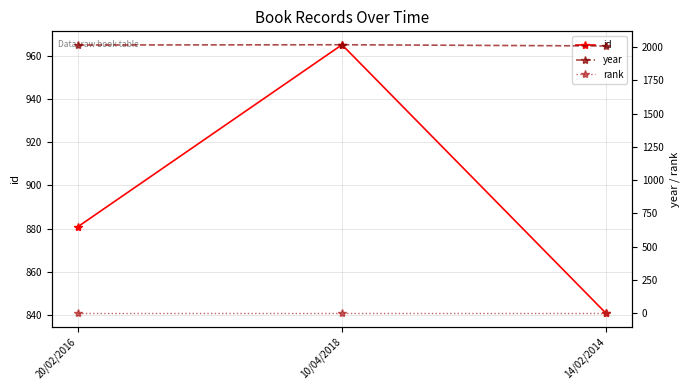

What is the label of the 2nd point from the right?

10/04/2018